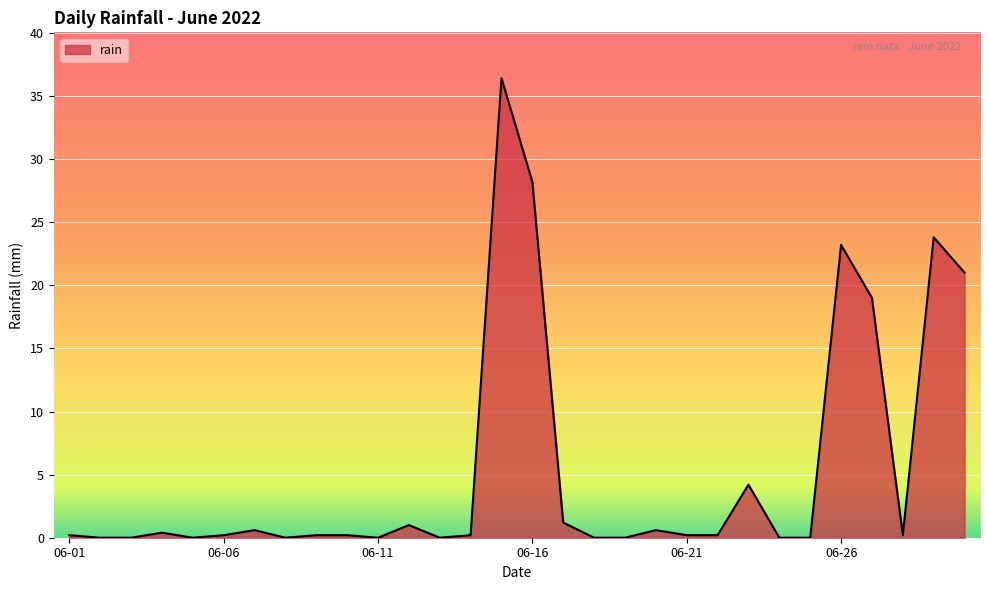

What is the greatest value displayed?

36.4